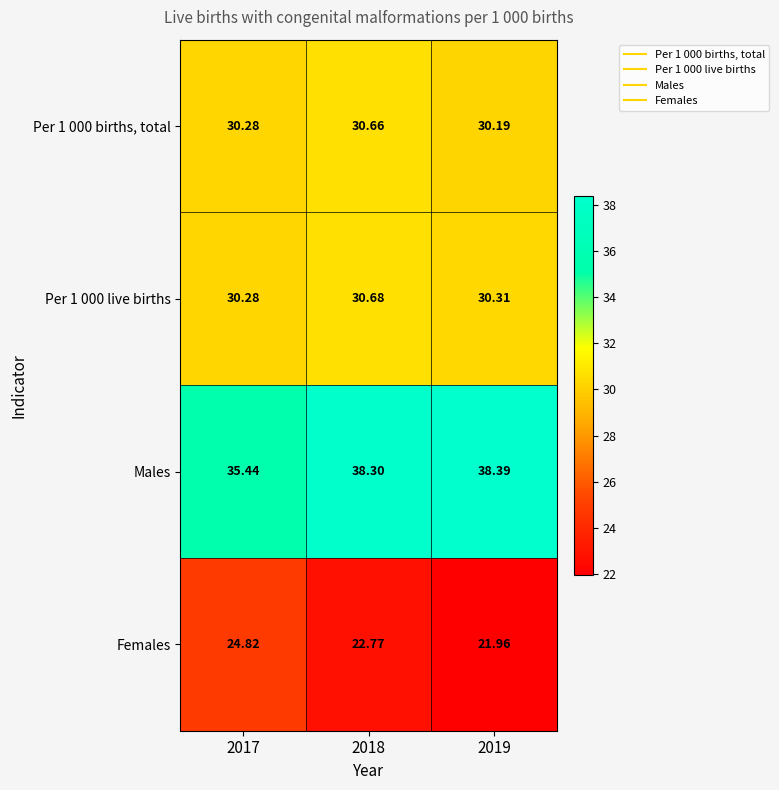

What is the smallest value displayed?

22.0